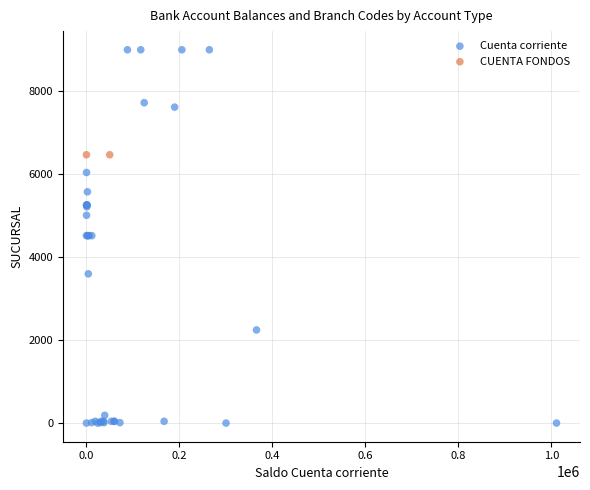

What are all the series names shown in the legend?

Cuenta corriente, CUENTA FONDOS